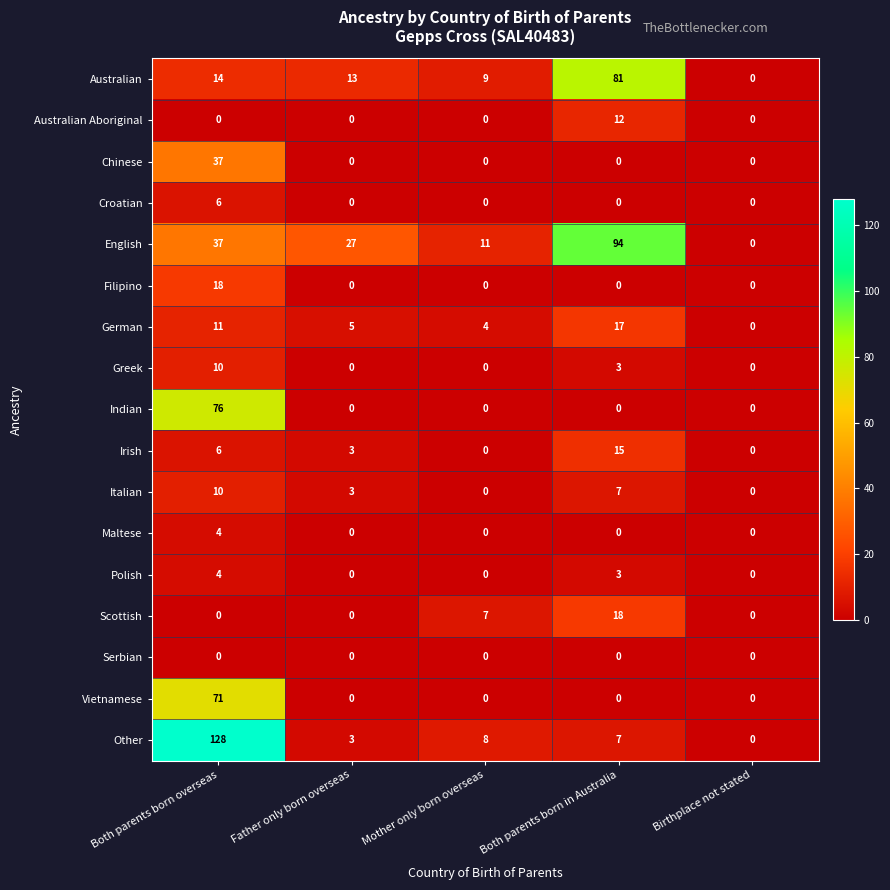

The value of Greek at Both parents born in Australia is 5. True or false?

False